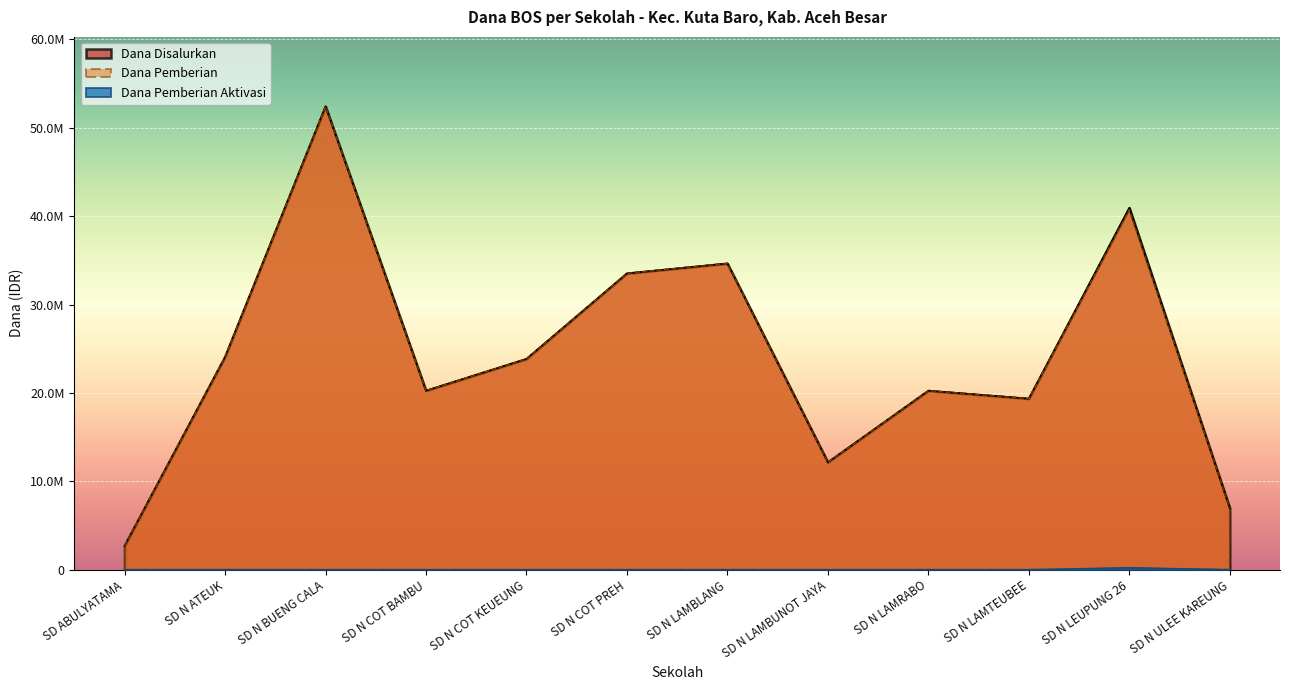

What position from the right is SD N LAMTEUBEE?

3